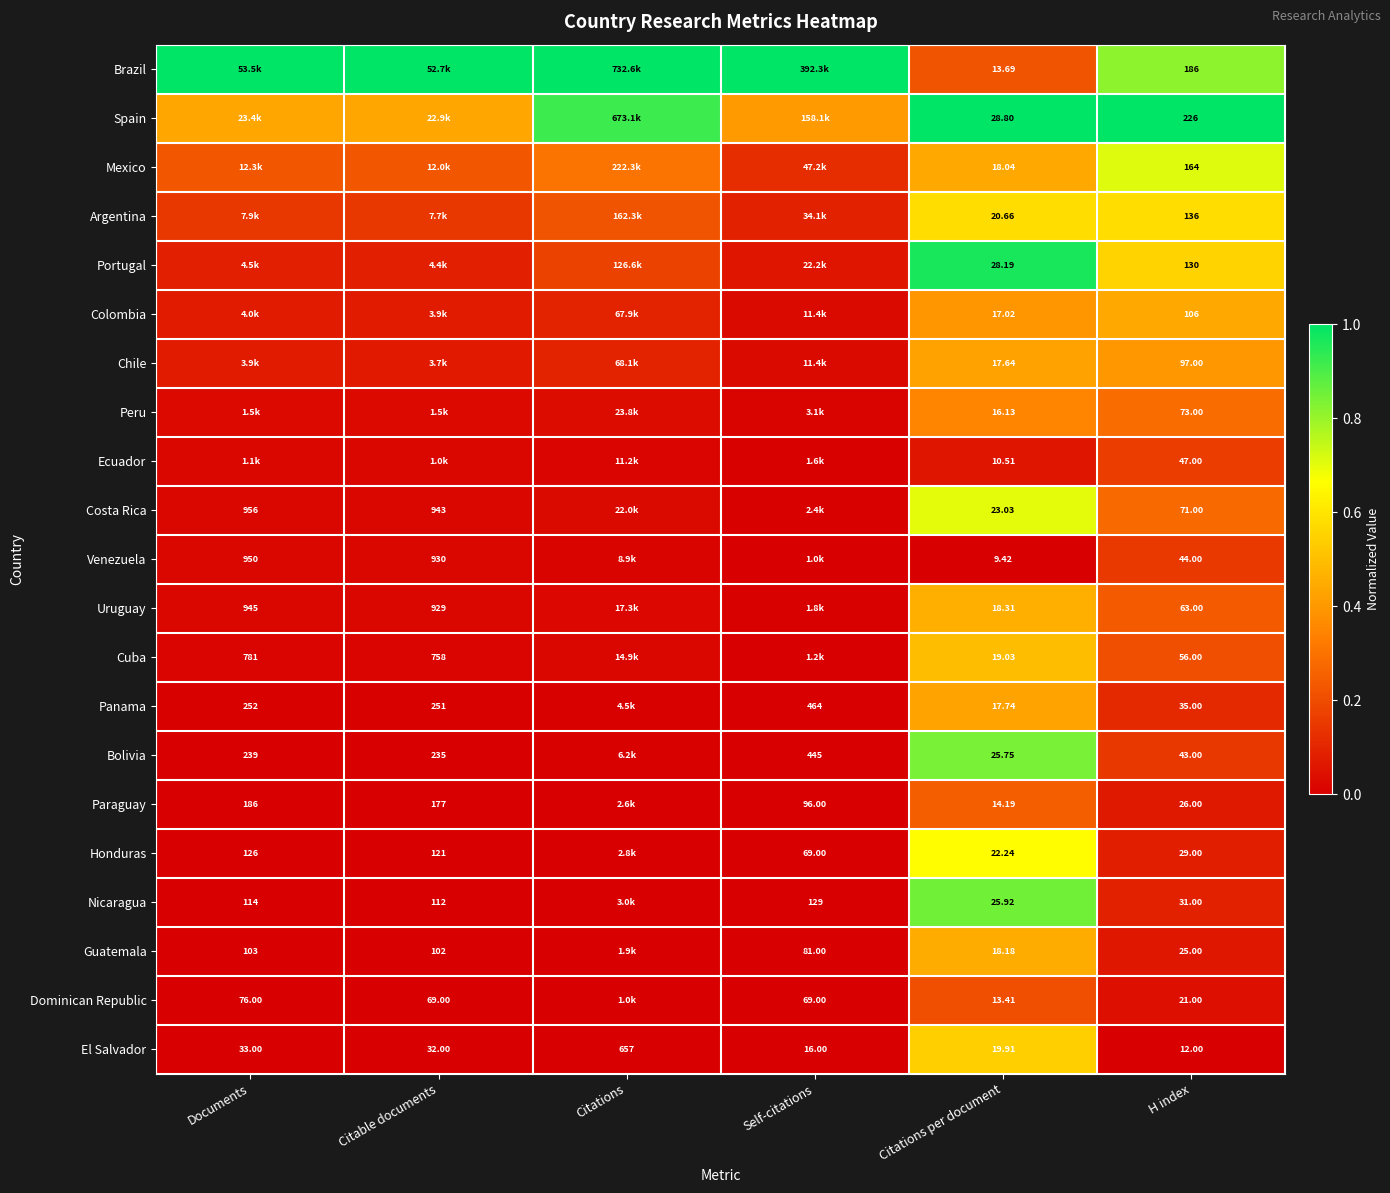

Count the number of categories in the chart.

6